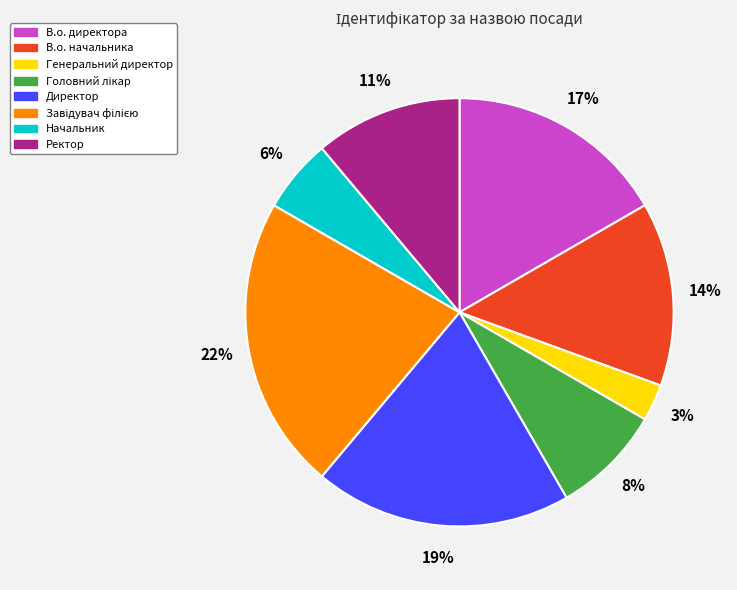

To the nearest percent, what portion does В.о. начальника represent?

14%